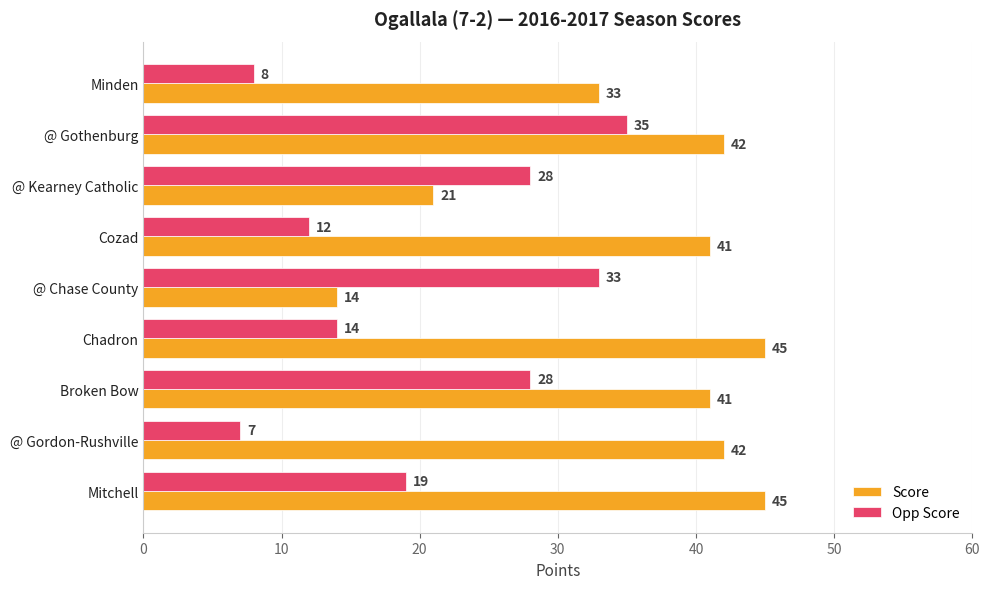

Is it true that Opp Score equals 19 at Chadron?

False